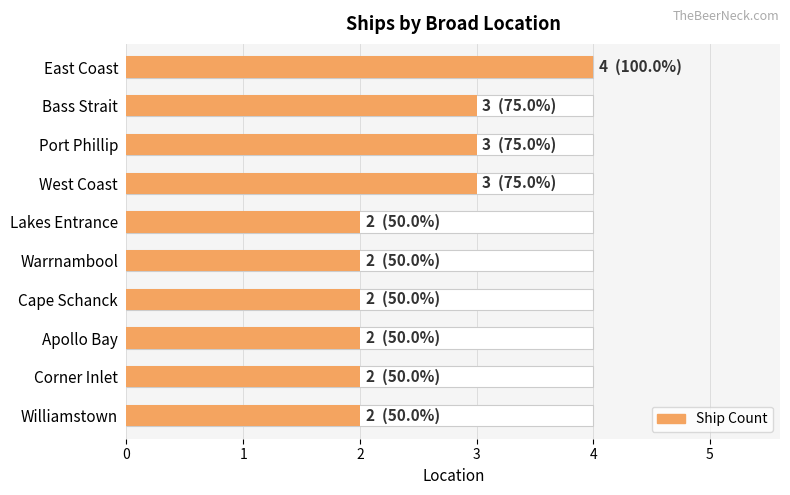

Rank the categories by value from lowest to highest.

Lakes Entrance, Warrnambool, Cape Schanck, Apollo Bay, Corner Inlet, Williamstown, Bass Strait, Port Phillip, West Coast, East Coast